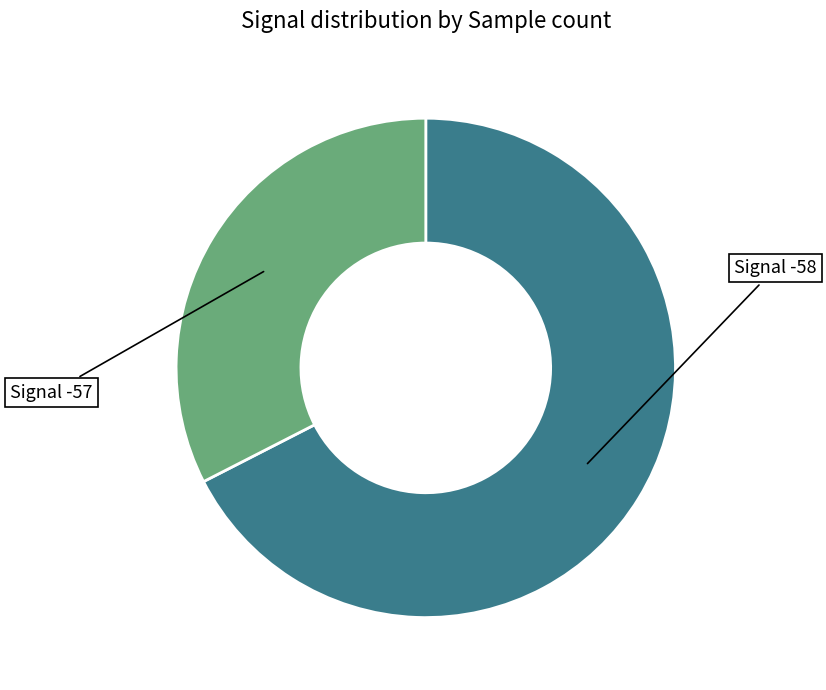

True or false: Signal -57 accounts for 33% of the total.

True